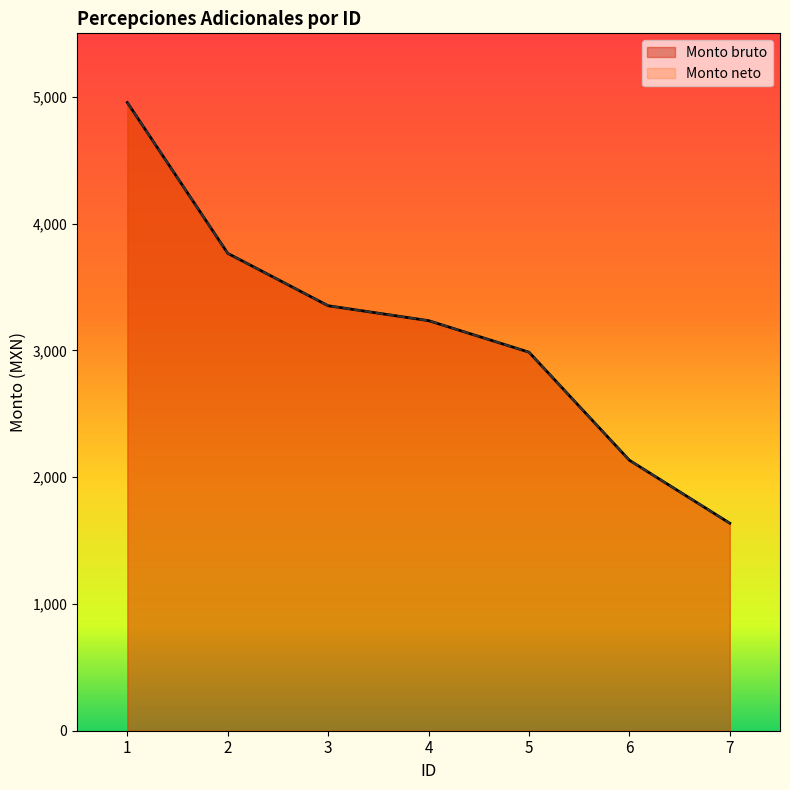

True or false: Monto bruto has a value of 2978.5 at 6.

False